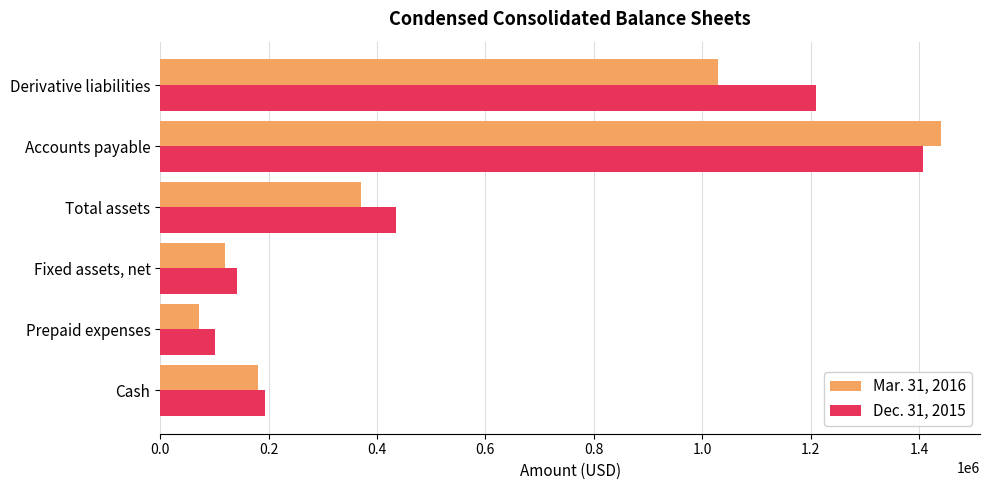

Count the number of categories in the chart.

6